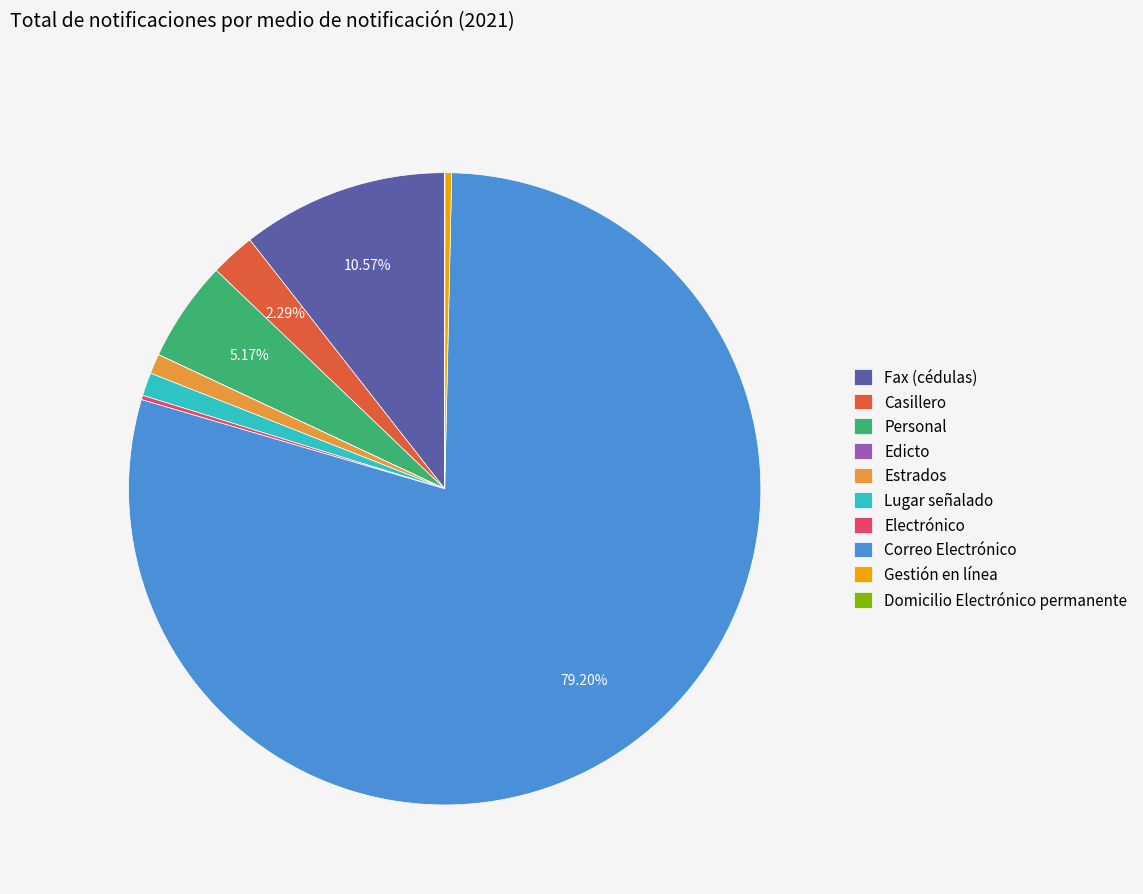

Does any single category account for the majority?

Yes